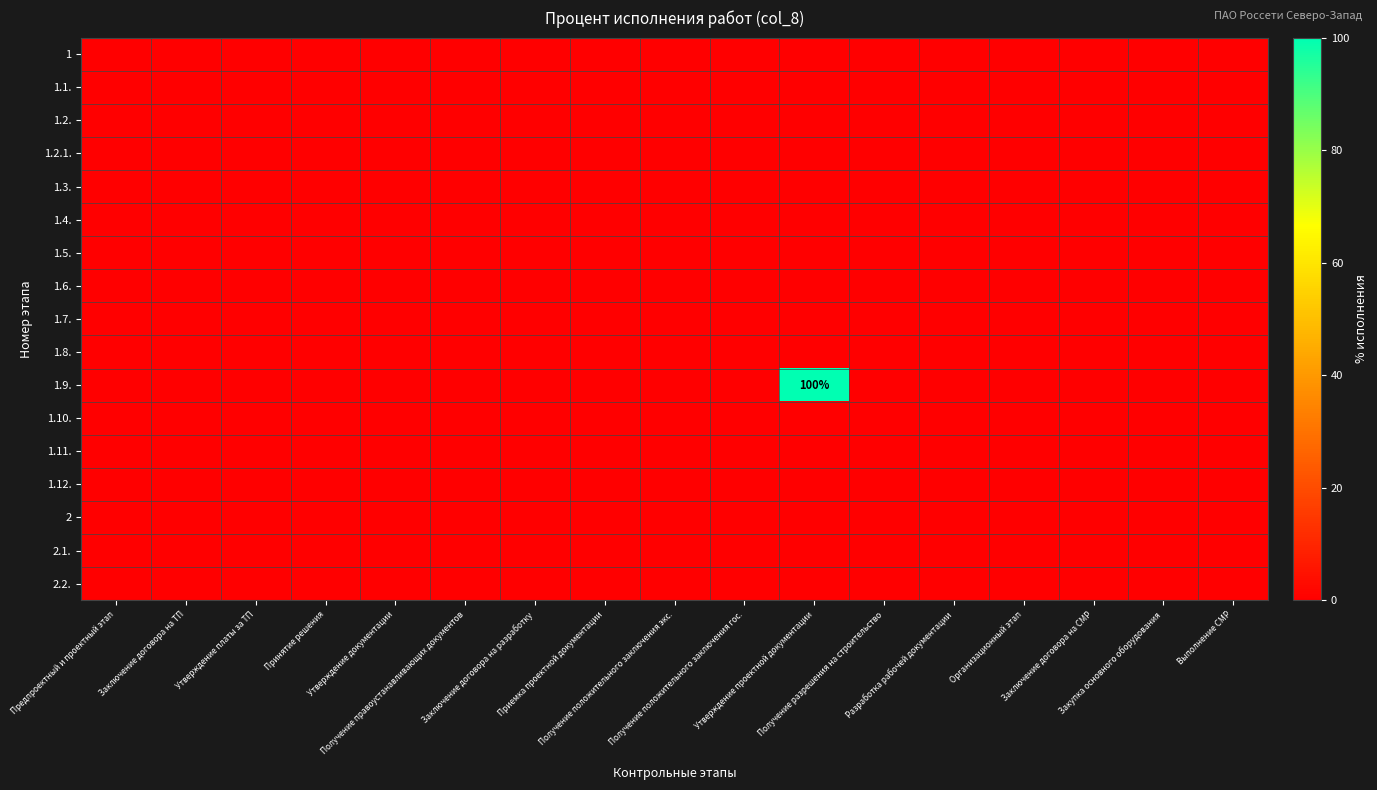

Between Утверждение проектной документации and Принятие решения, which is larger?

Утверждение проектной документации